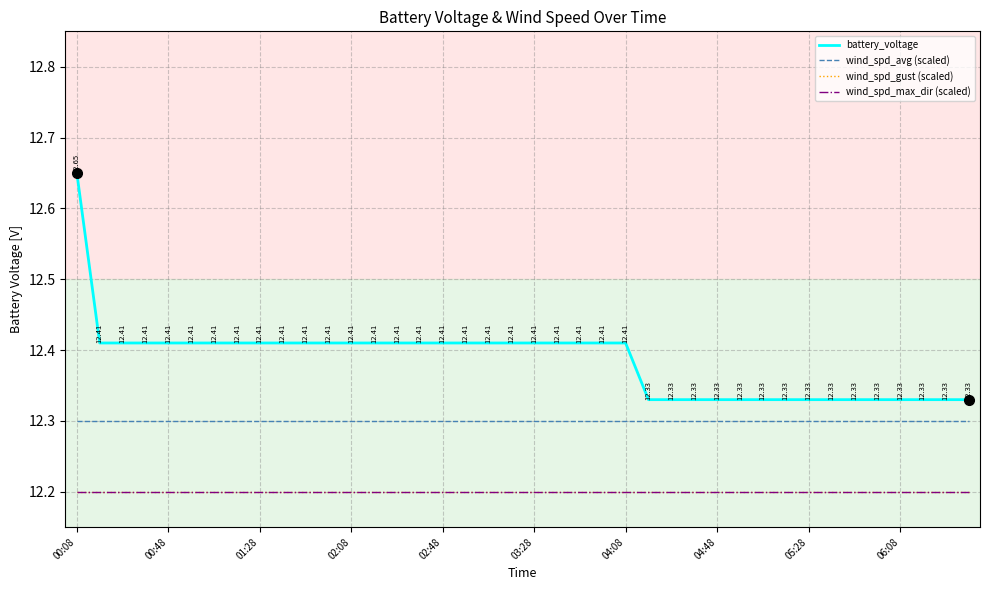

Does the chart have visible grid lines?

Yes